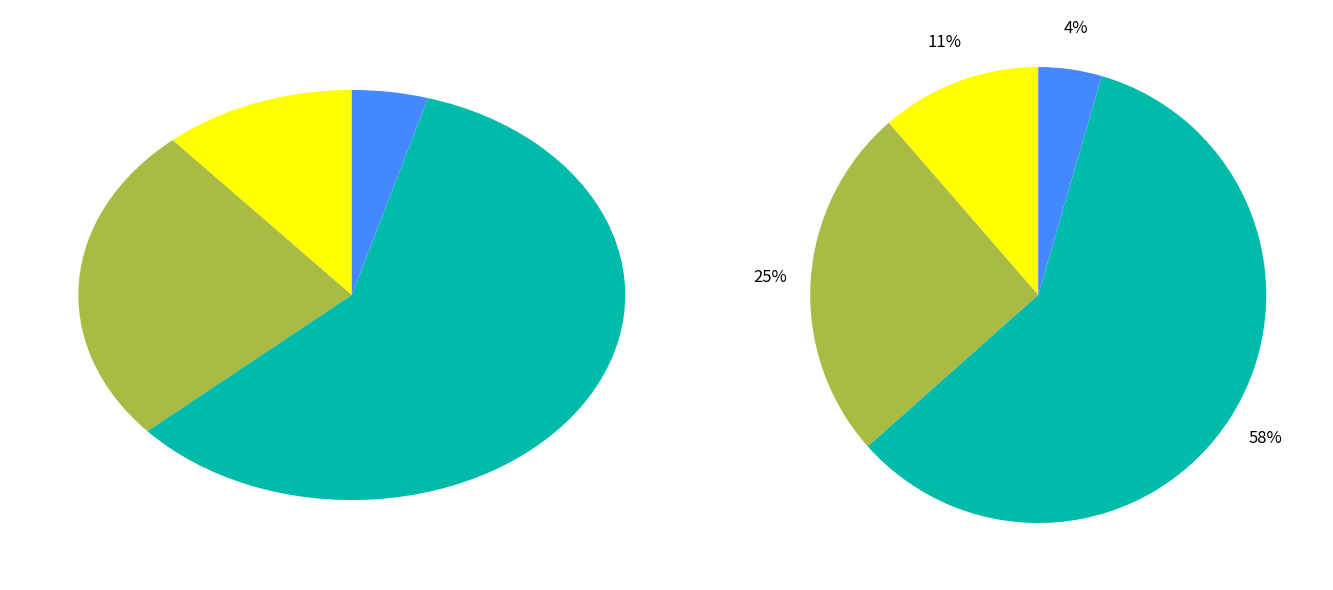

The Materiales y suministros slice represents 16% of the pie. True or false?

False